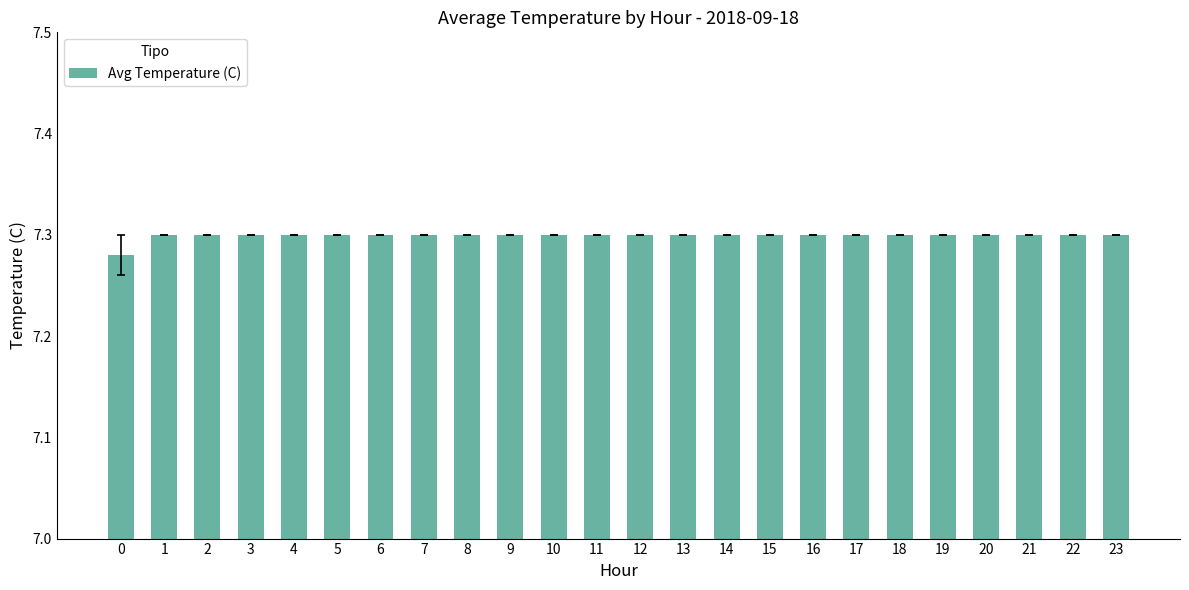

What is the sum of all values?

175.2